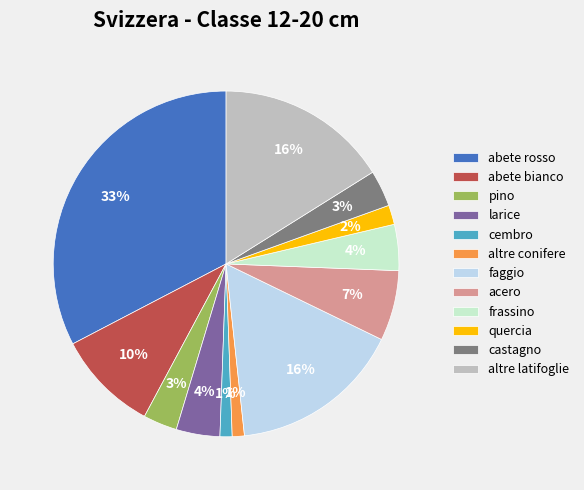

To the nearest percent, what is the difference between the altre conifere and castagno slice percentages?

2%